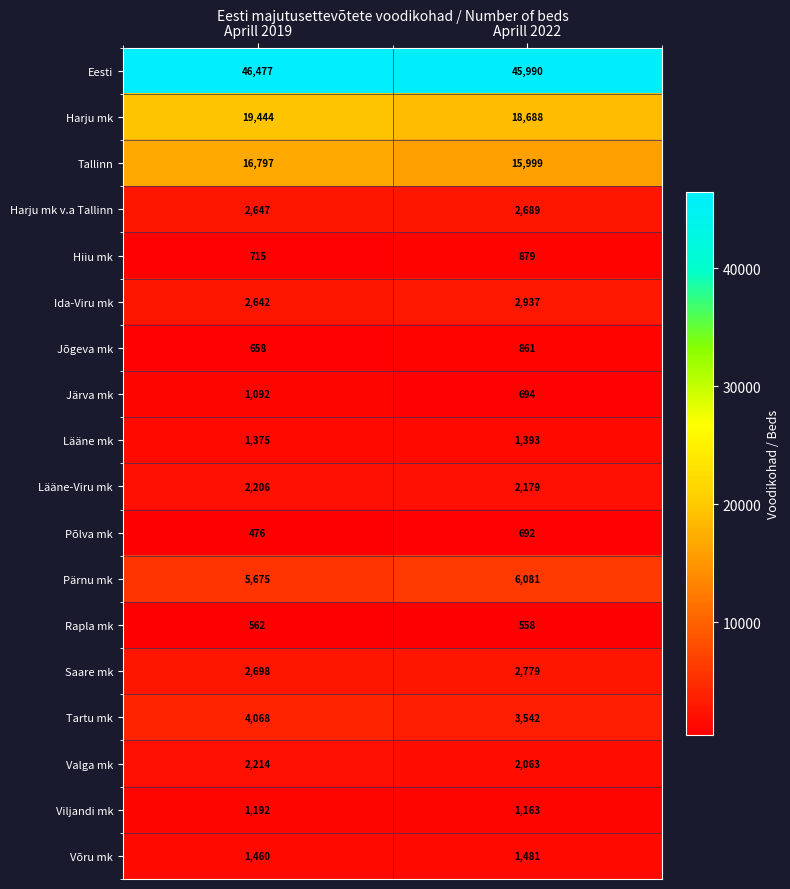

At how many categories does at least one series exceed 4885?

2